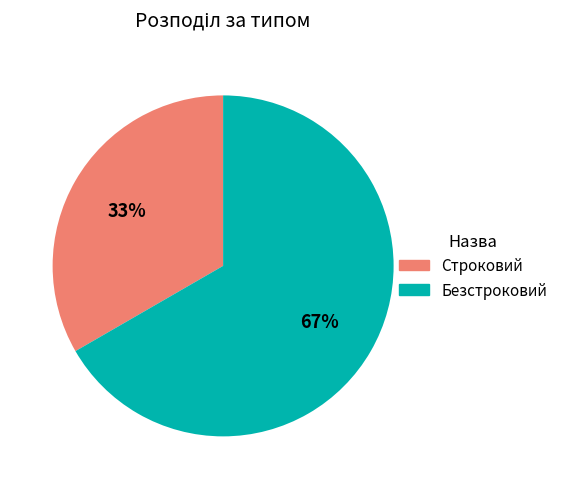

Which slice is the largest?

Безстроковий